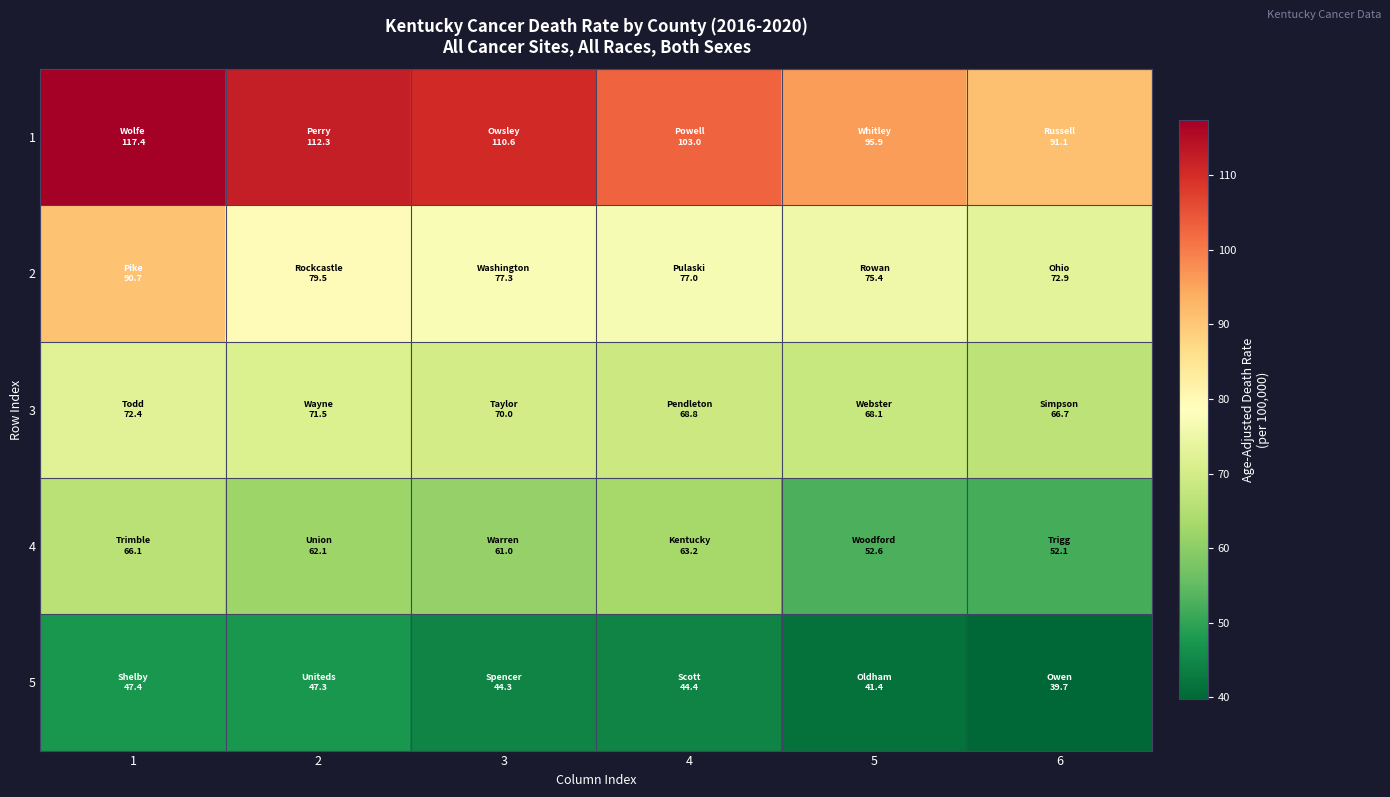

Which has a higher value, 2 or 3?

2